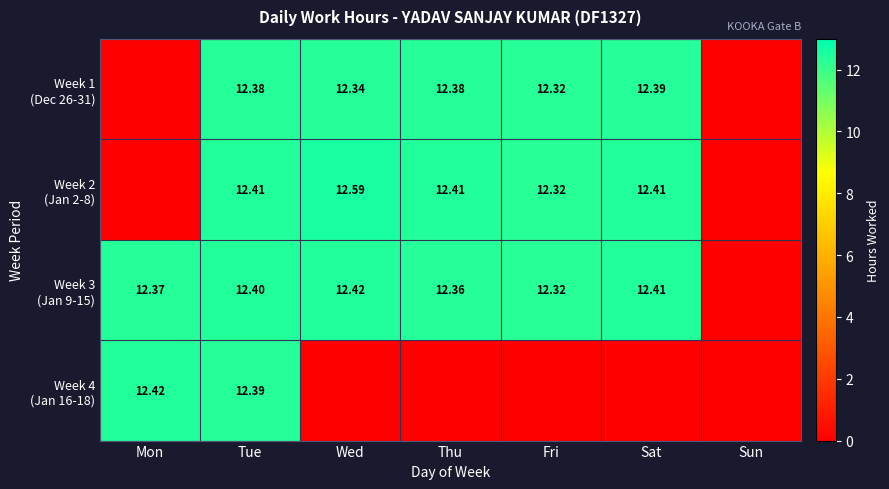

How many data points does each series have?

7